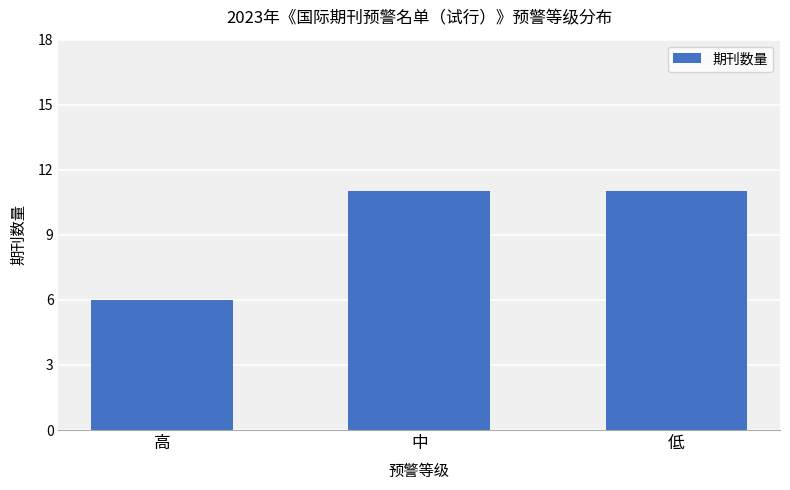

What is the ratio of the value at 高 to the value at 低?

0.5